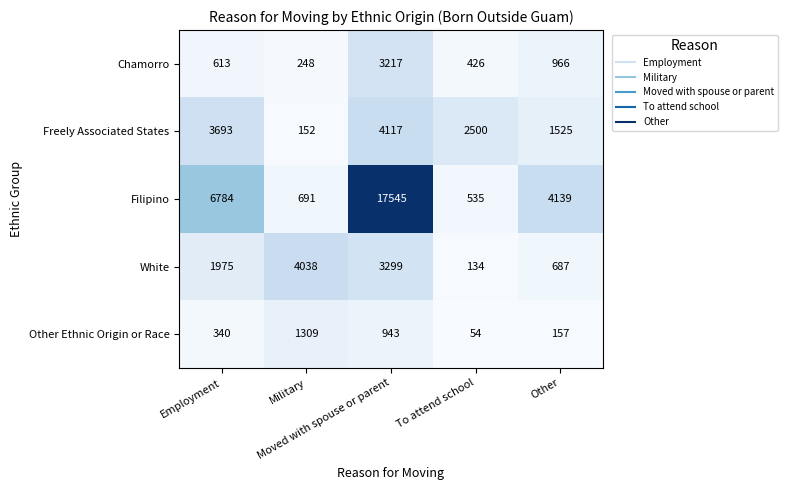

What is the average value of the Freely Associated States series?

2397